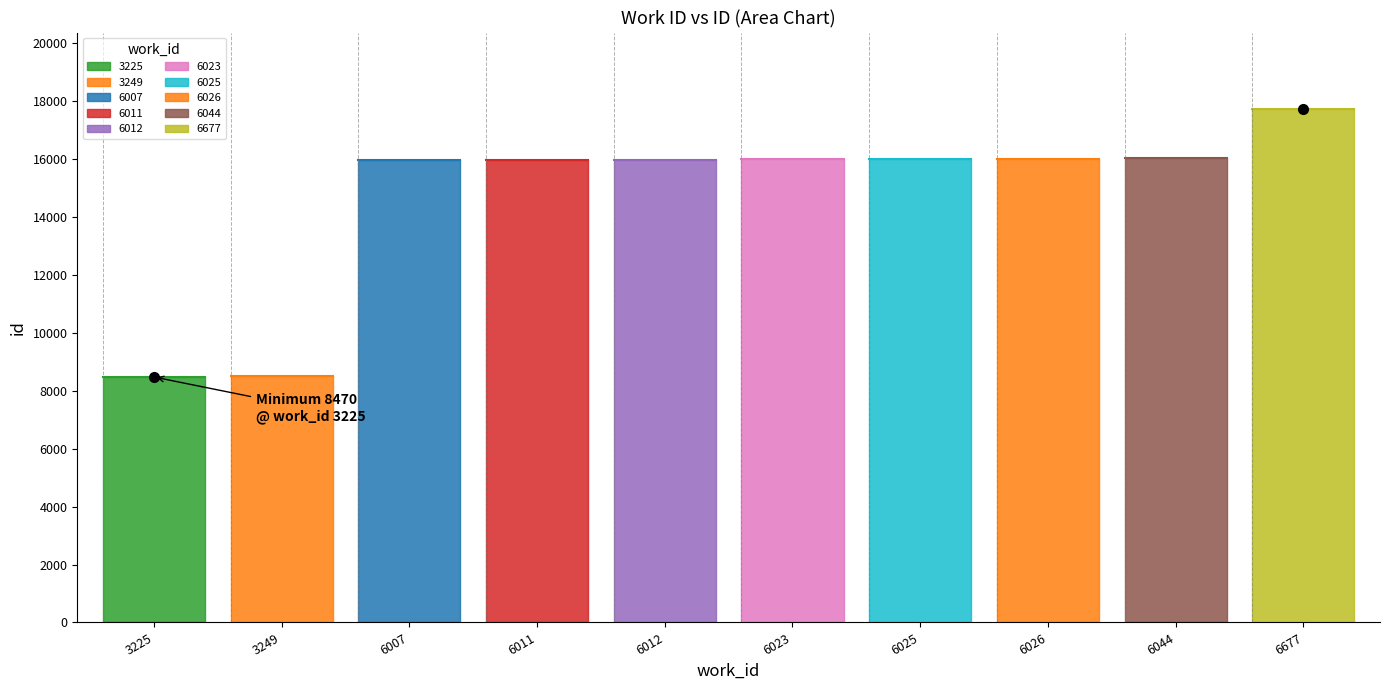

What is the sum of all values?

146615